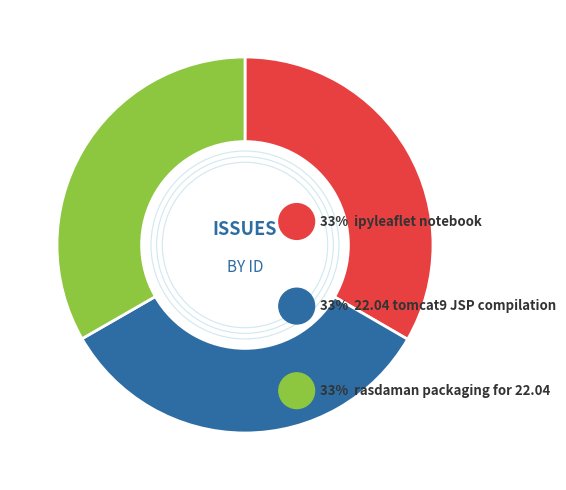

Count the number of slices in the pie.

3